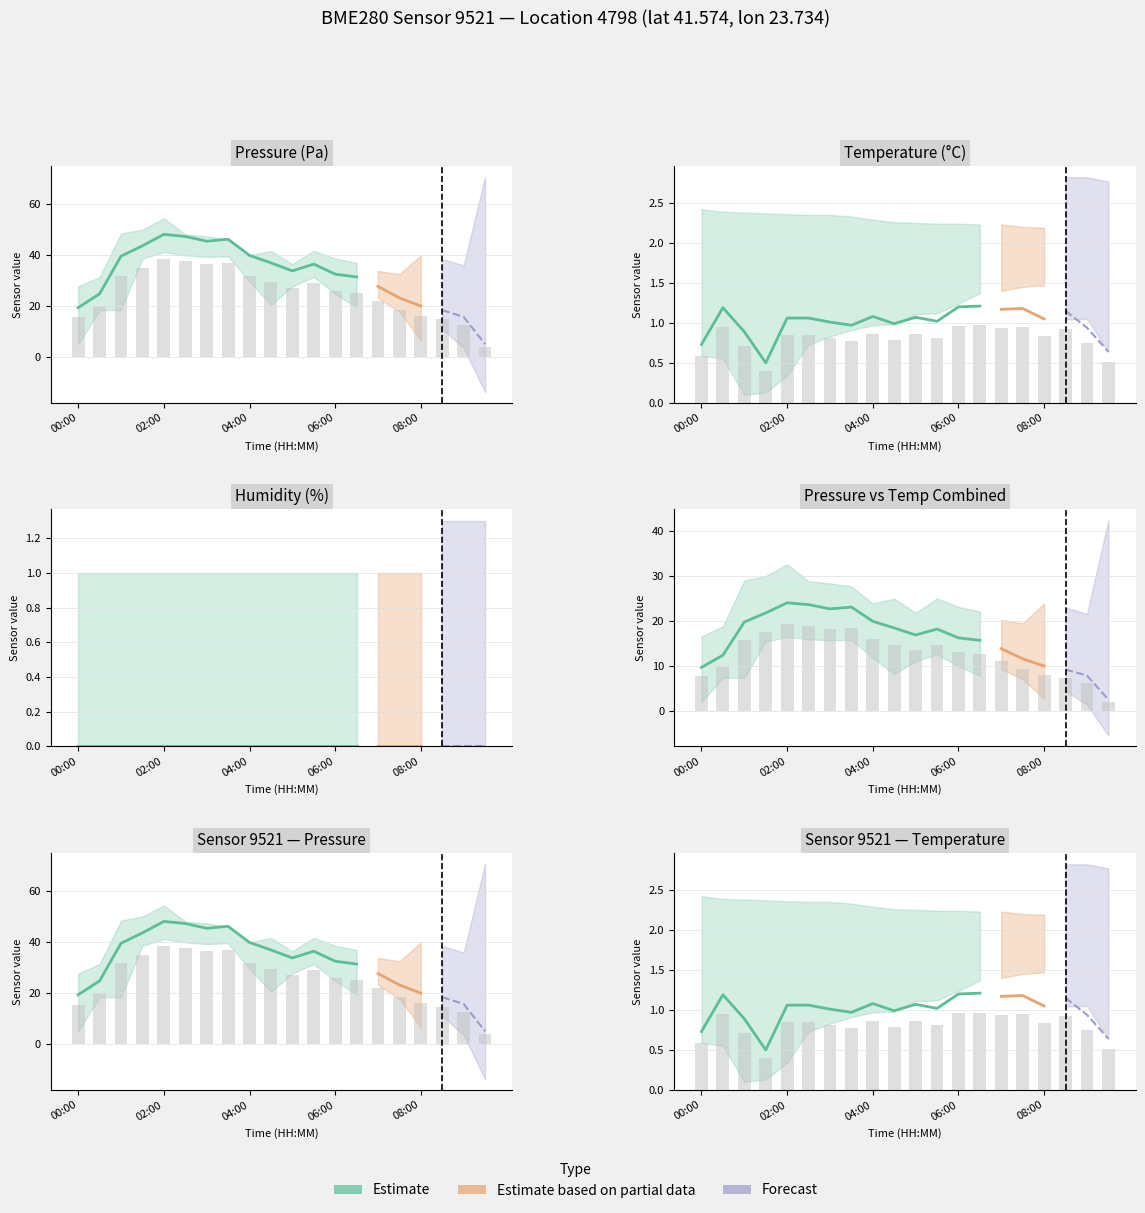

Does the chart contain stacked bars?

No